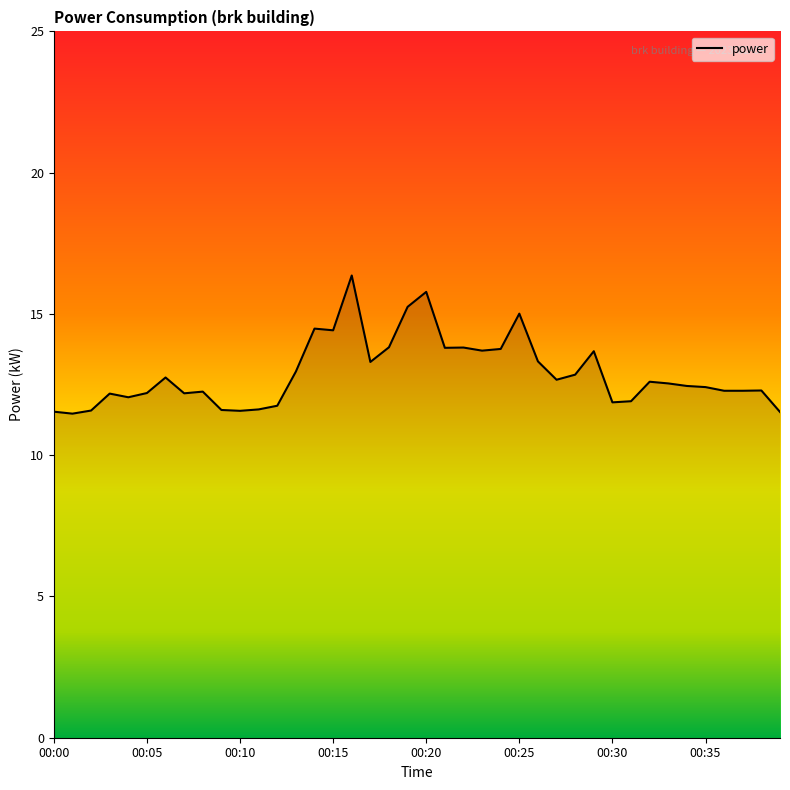

What is the minimum value shown in the chart?

11.5